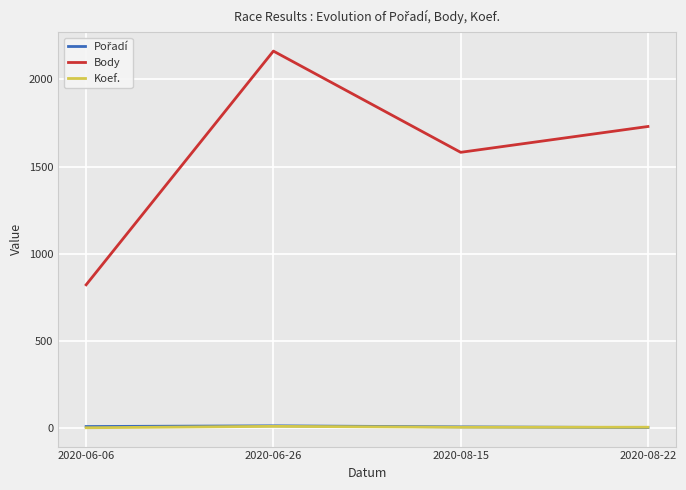

Which category has the lowest value in the Body series?

2020-06-06